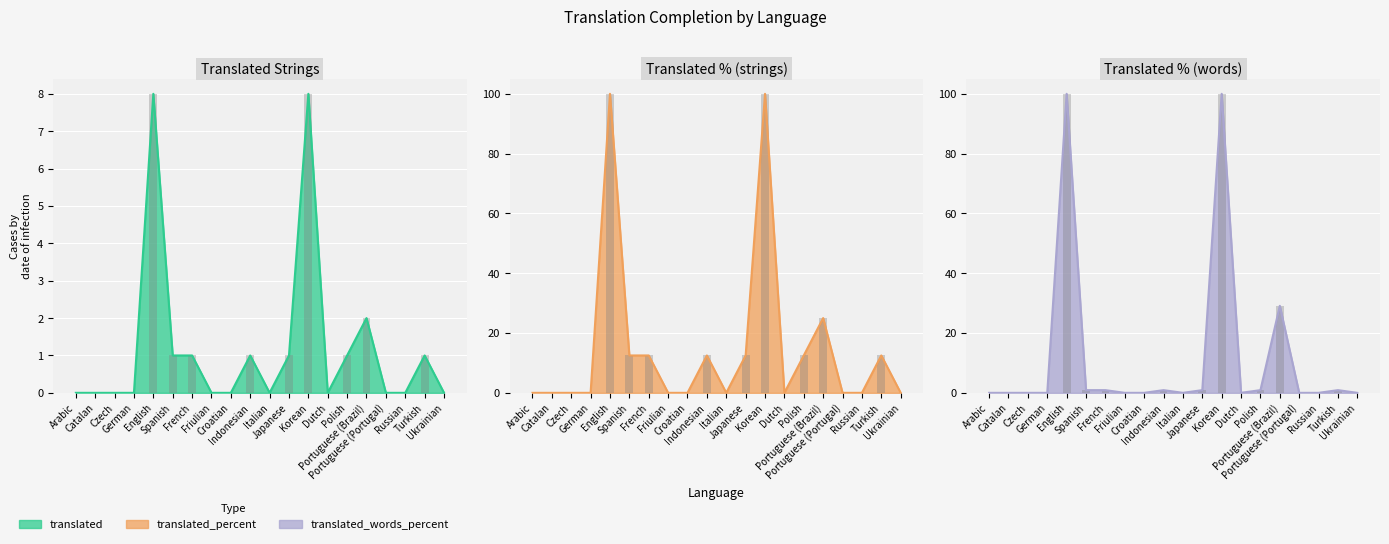

At French, list the series in order from smallest to largest.

translated_words_percent, translated, translated_percent